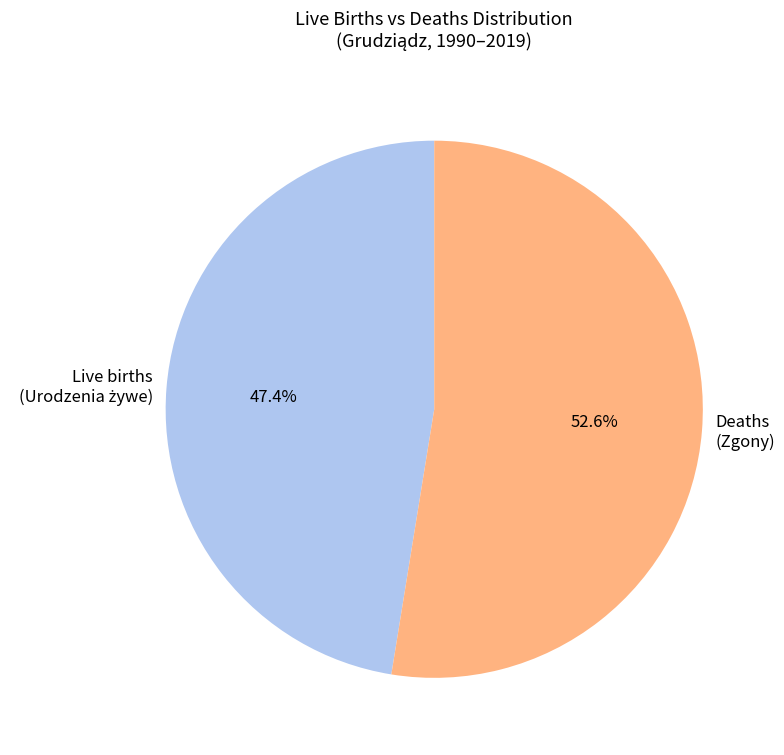

Which category has the biggest portion of the pie?

Deaths (Zgony)